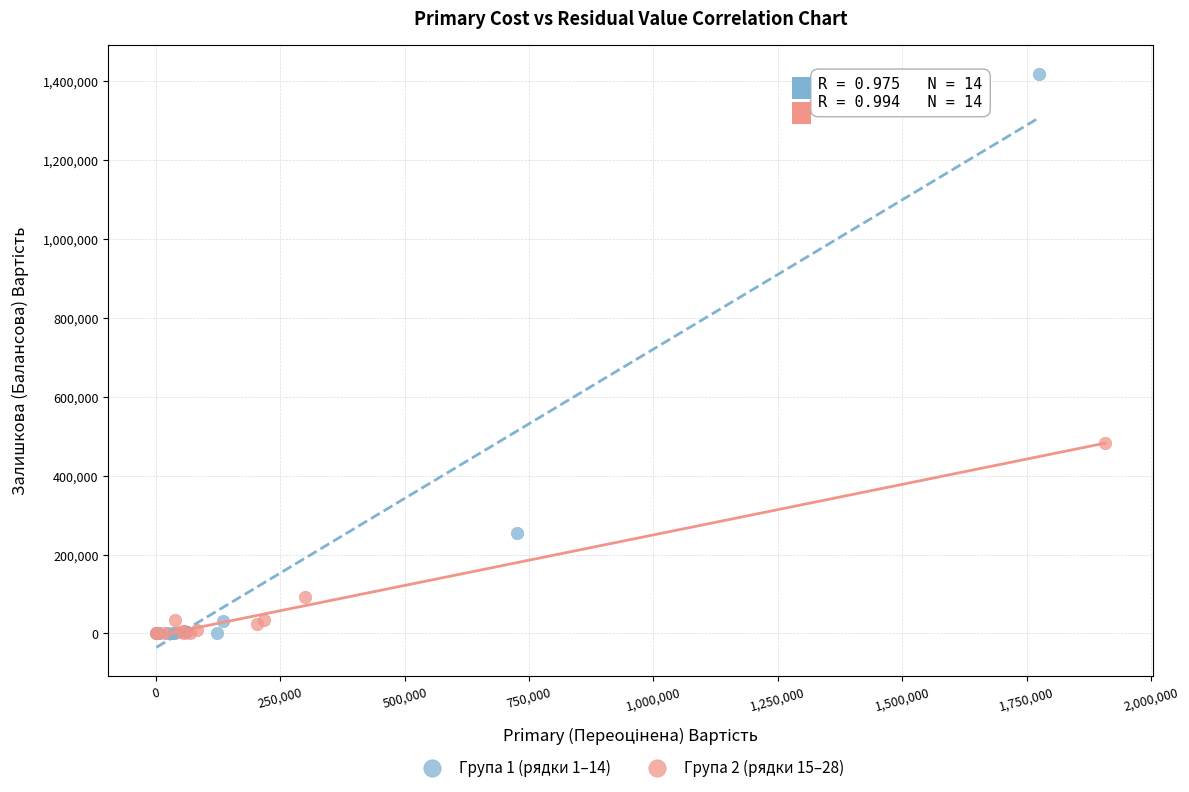

What are all the series names shown in the legend?

Група 1 (рядки 1–14), Група 2 (рядки 15–28)